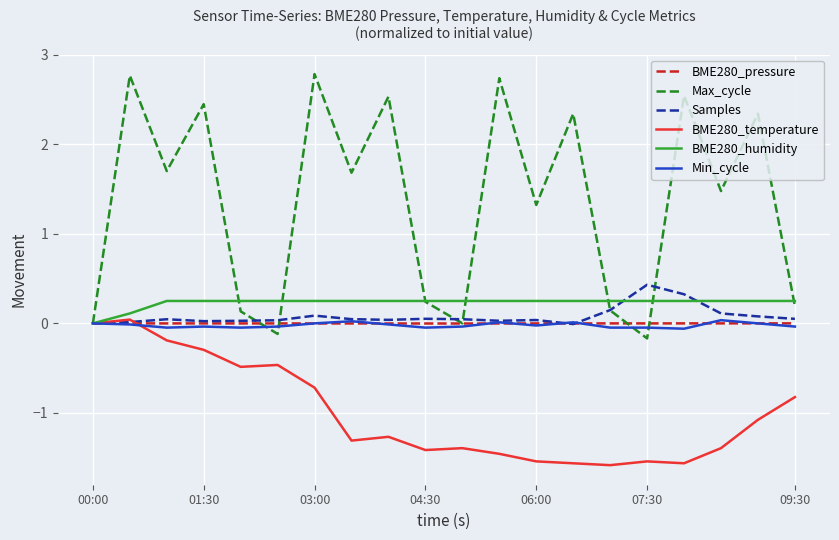

What is the highest value of the Max_cycle series?

2.8